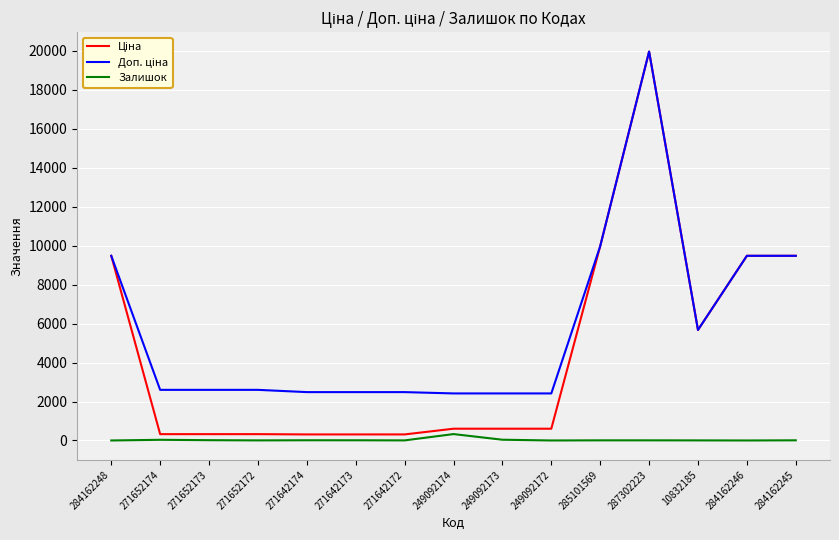

What is the maximum value shown in the chart?

19964.2